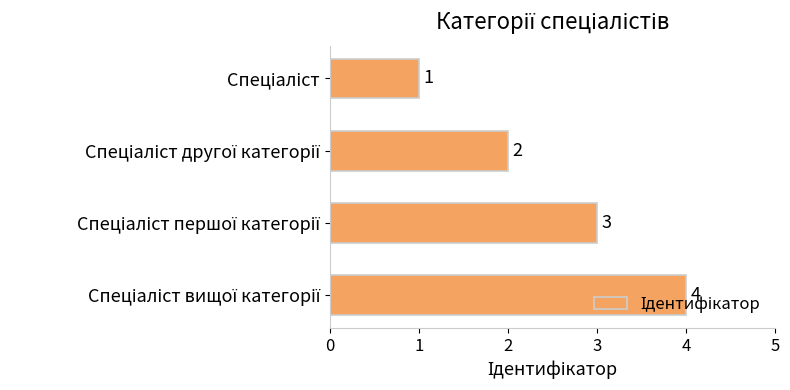

Count the values in the range 2 to 4.

3